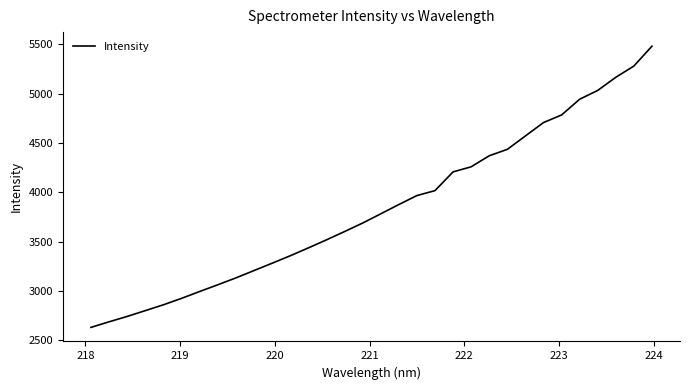

What is the smallest value displayed?

2630.9